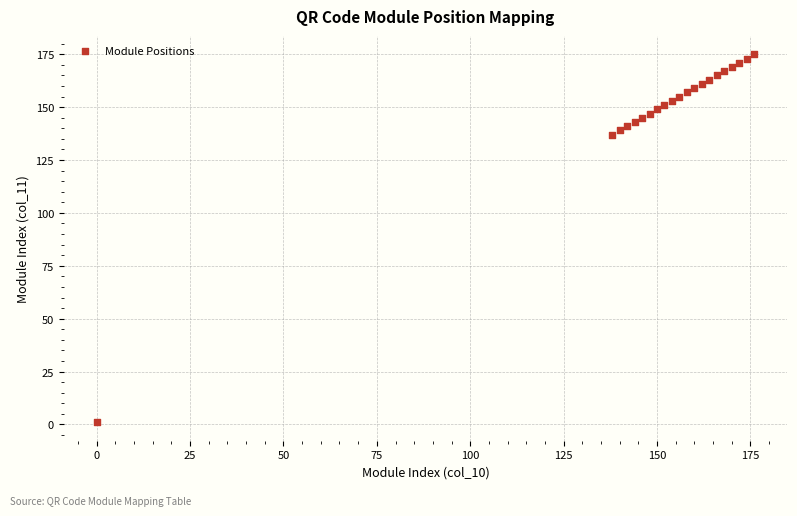

What is the range of X values (max minus min)?

176